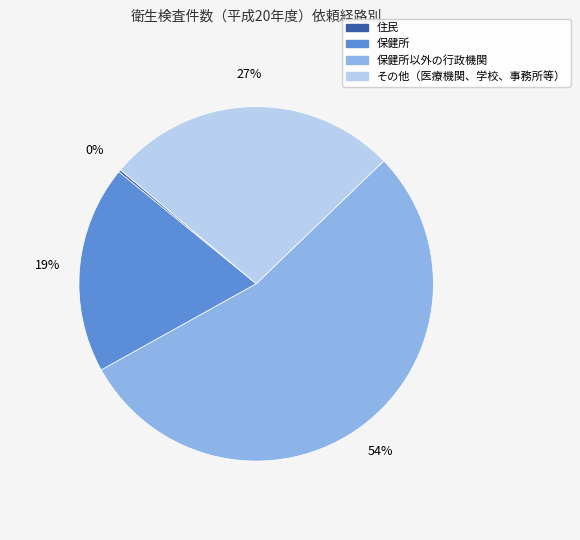

Does any single category account for the majority?

Yes